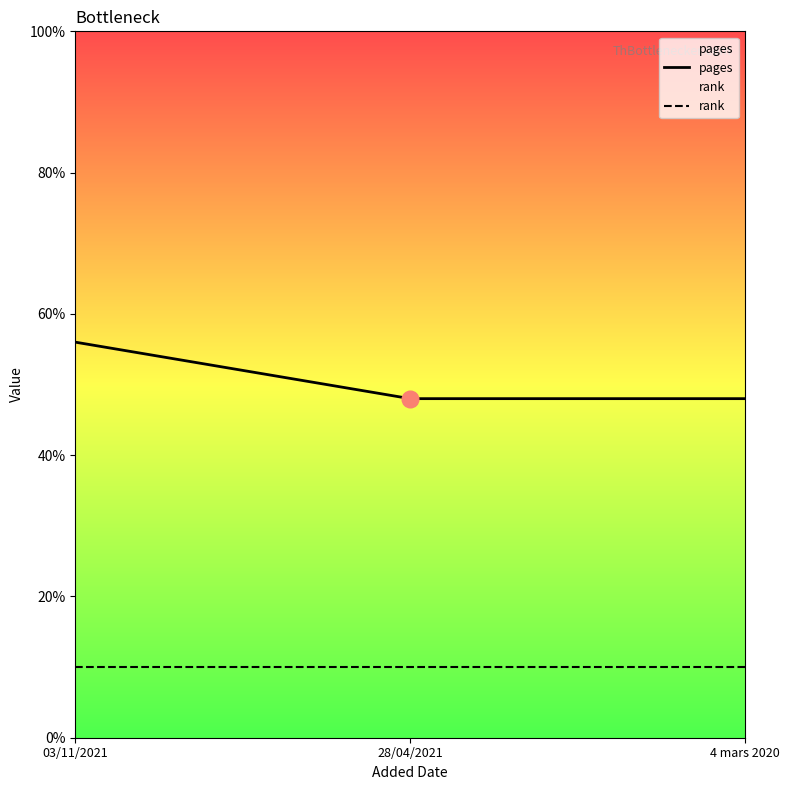

Rank the series at 28/04/2021 from highest to lowest value.

pages, rank